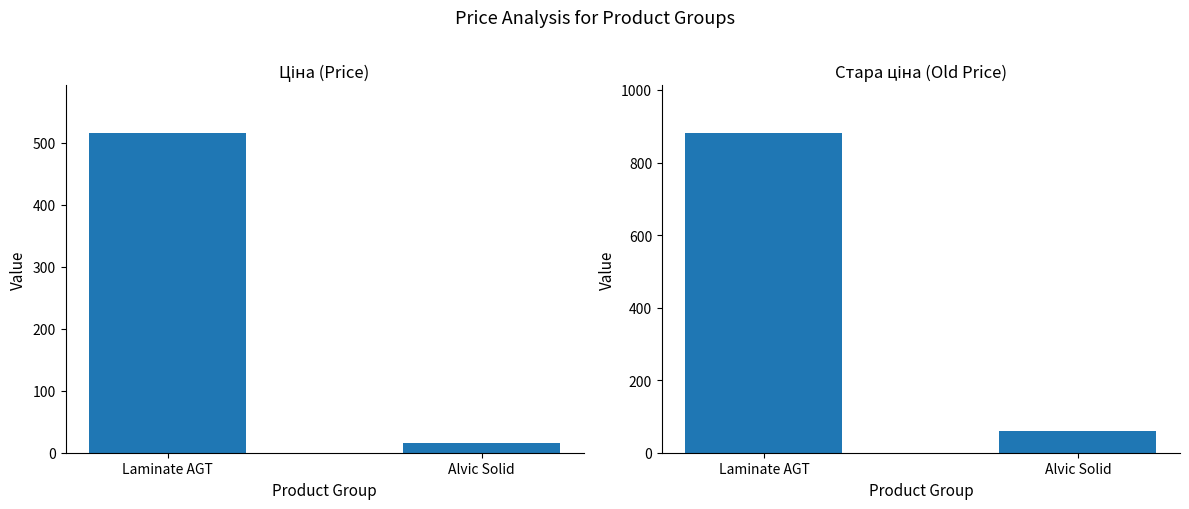

What are all the series names shown in the legend?

Ціна, Стара ціна